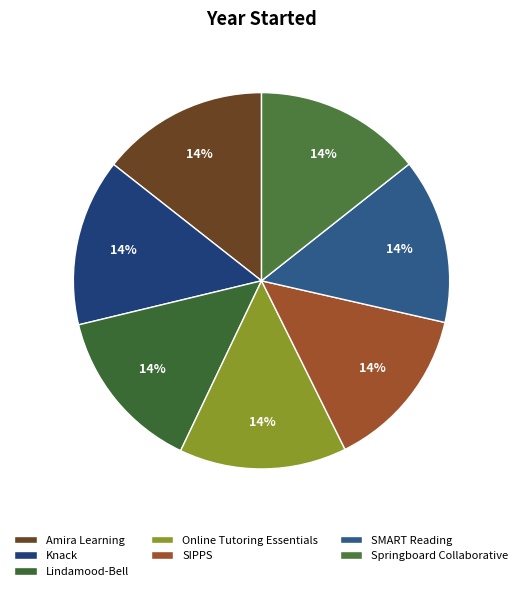

Which category has the smallest portion of the pie?

SIPPS